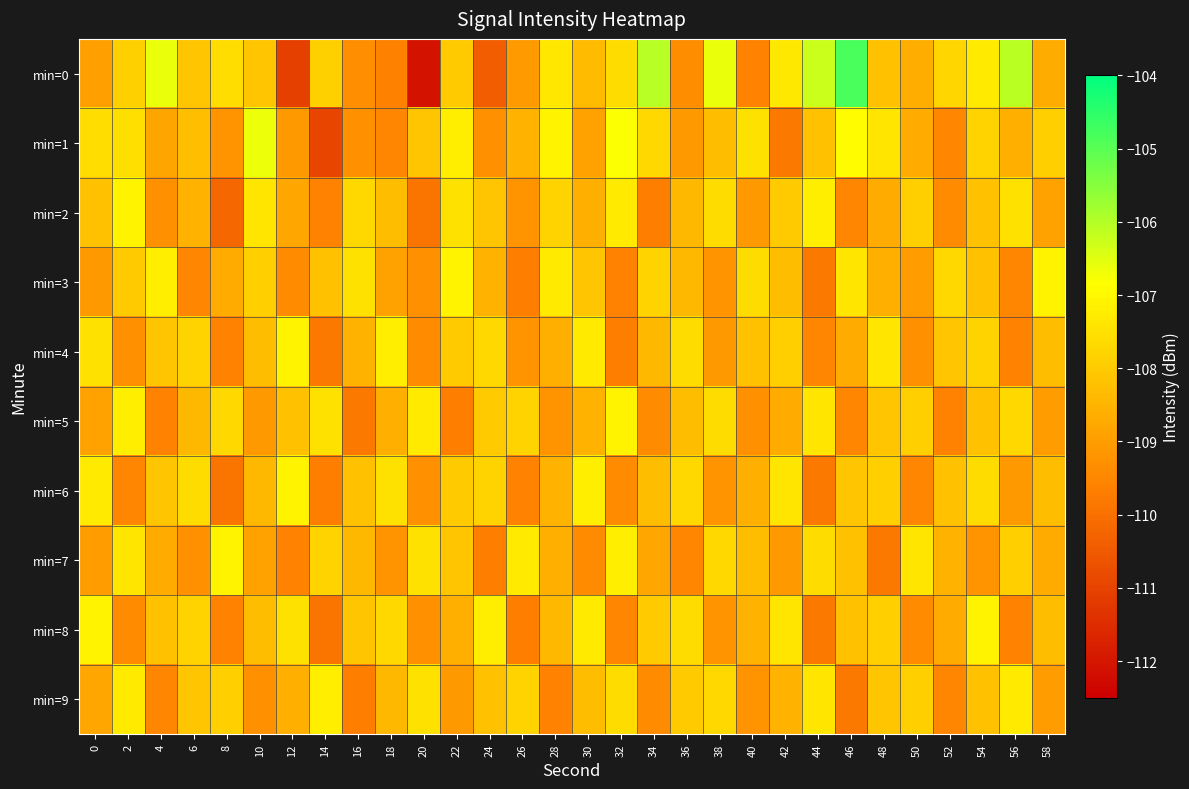

Which has a higher value, 16 or 12?

16